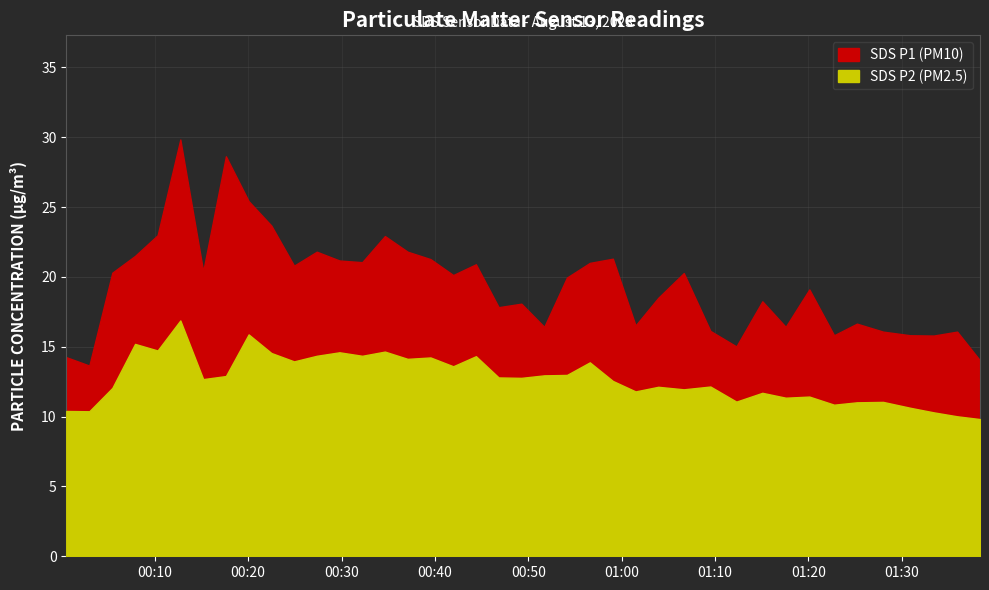

What is the value of the SDS_P1 point at the 34th from the left?

15.8